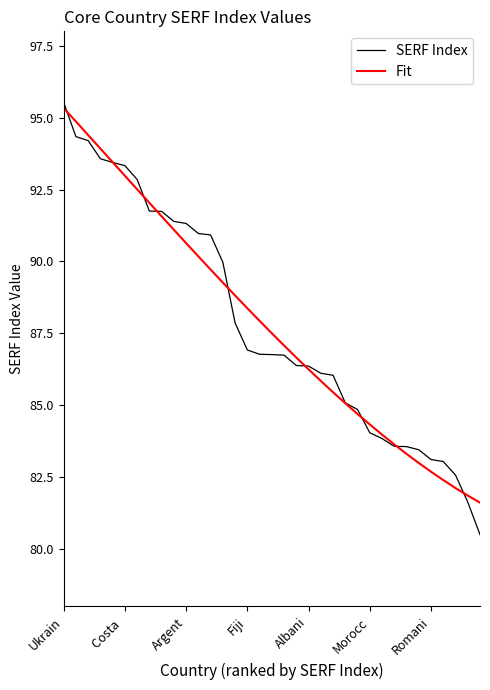

Which series has the largest range (max minus min)?

SERF Index